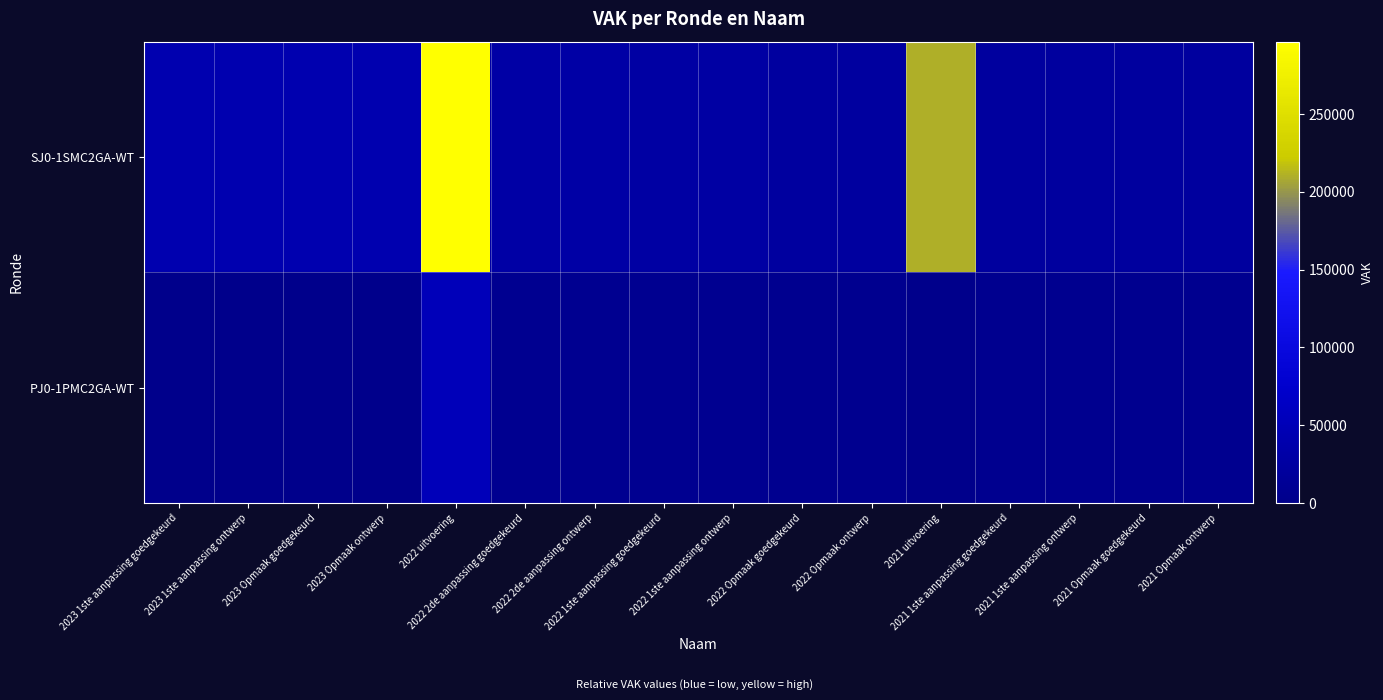

Which series has the largest range (max minus min)?

SJ0-1SMC2GA-WT